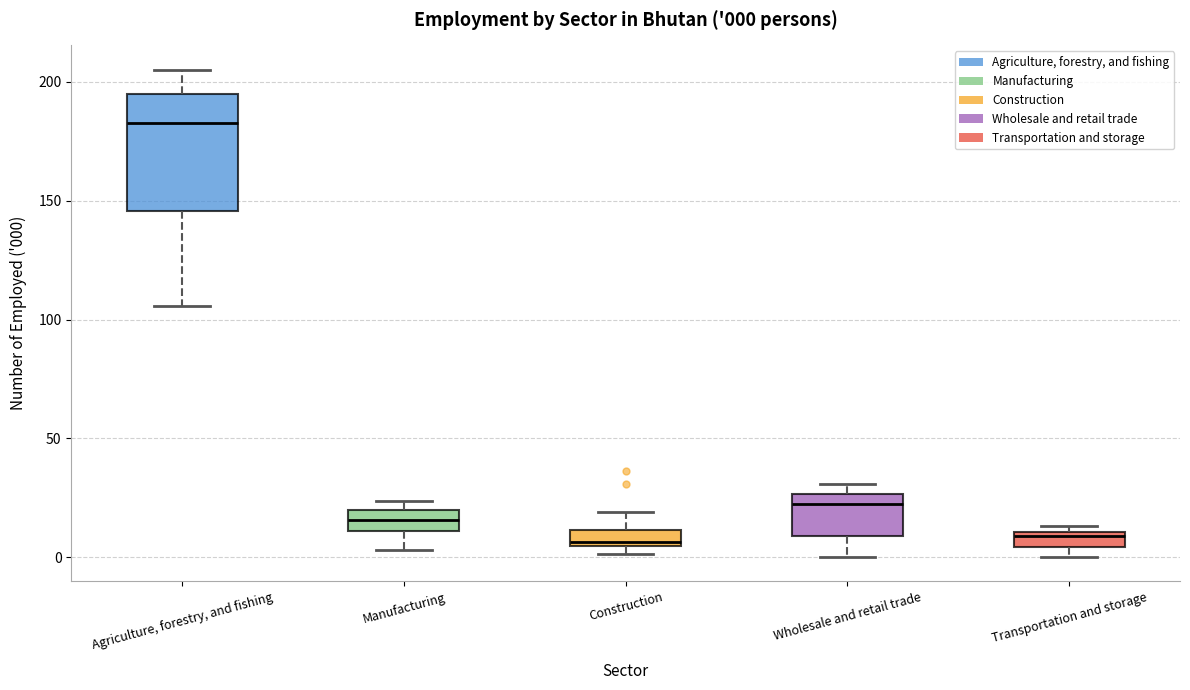

Which box is the tallest, from its lower edge to its upper edge?

Agriculture, forestry, and fishing